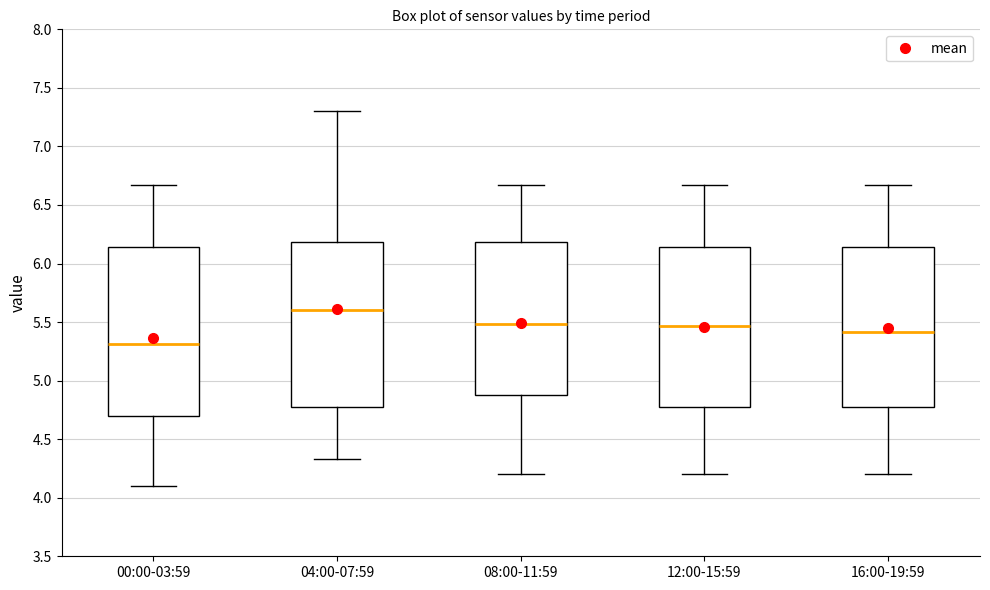

Which box's median line is the lowest?

00:00-03:59